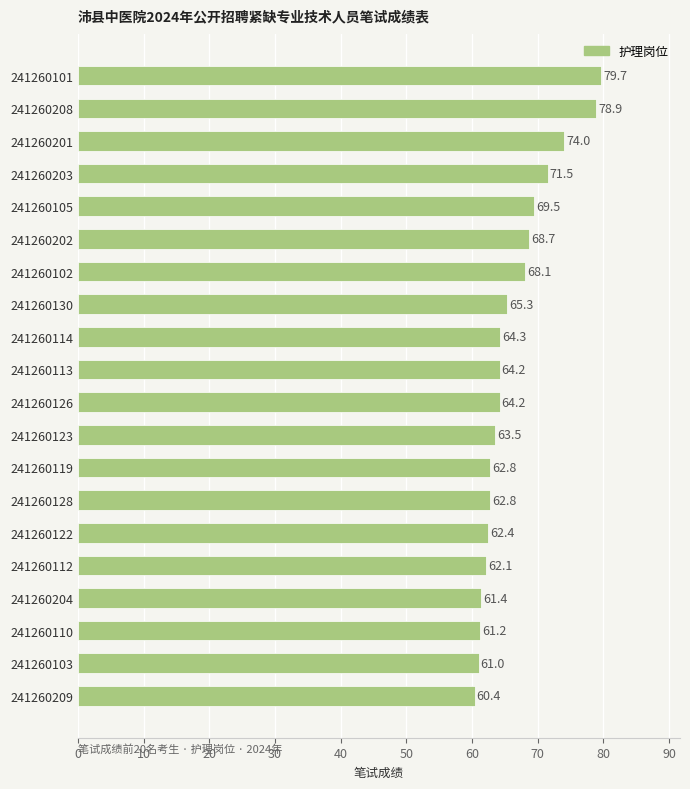

What is the label of the 19th bar from the bottom?

241260208